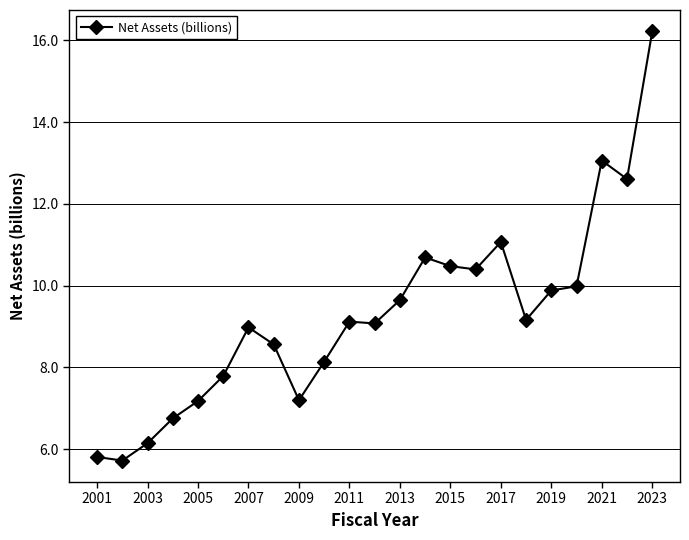

What is the value of the 6th point from the left?

7.8